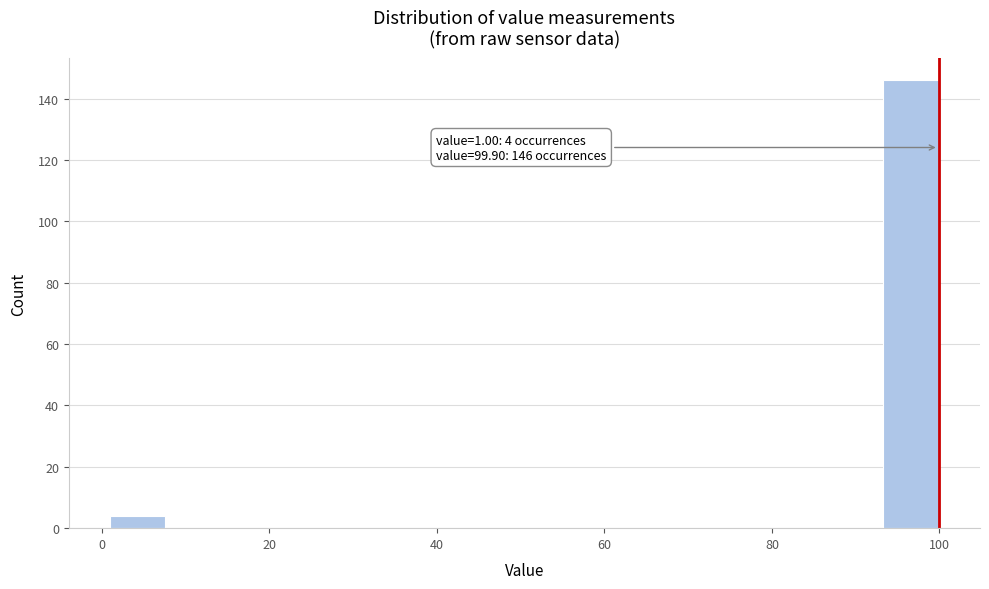

Read against the x-axis, roughly where is the centre of the tallest bar?

96